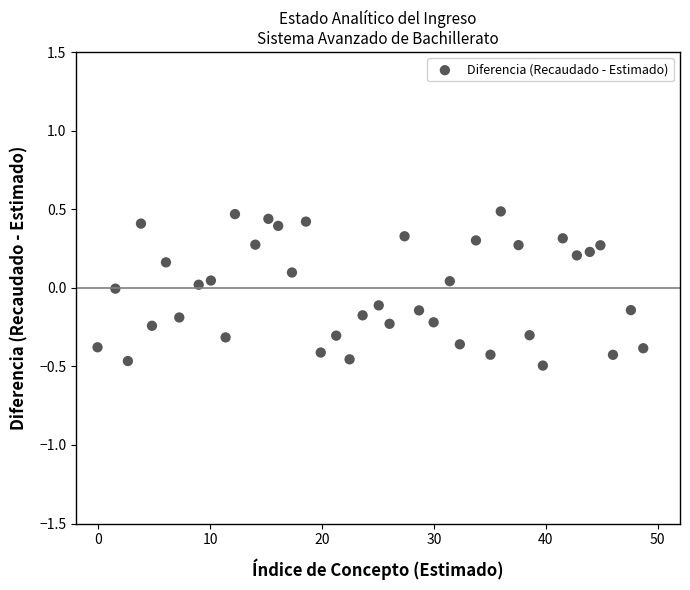

What is the range of X values (max minus min)?

48.8